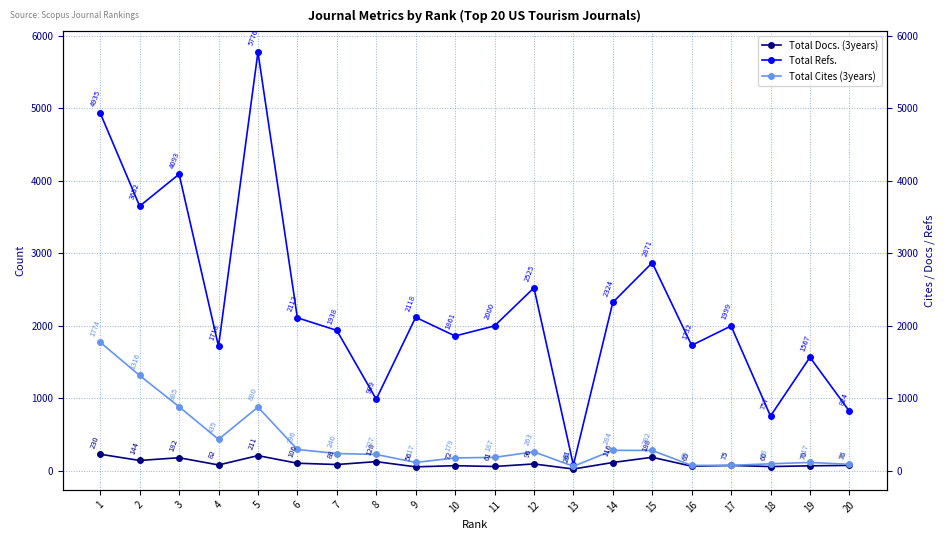

Which series has the largest range (max minus min)?

Total Refs.